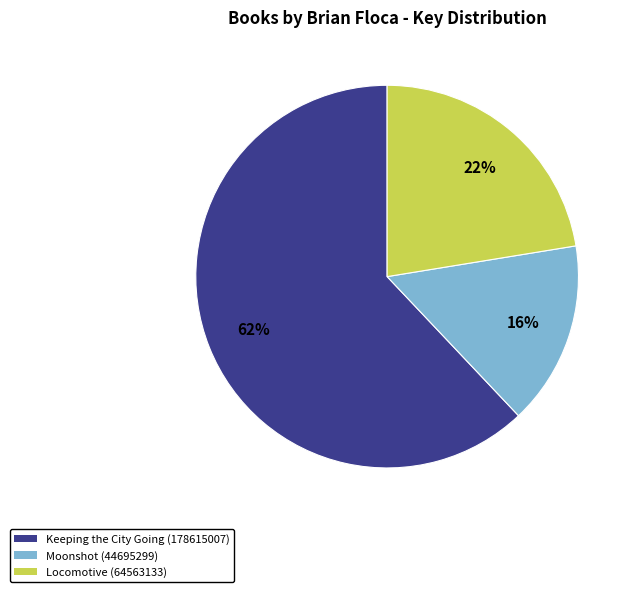

Approximately how many times larger is the value at Moonshot (44695299) compared to Locomotive (64563133)?

0.7